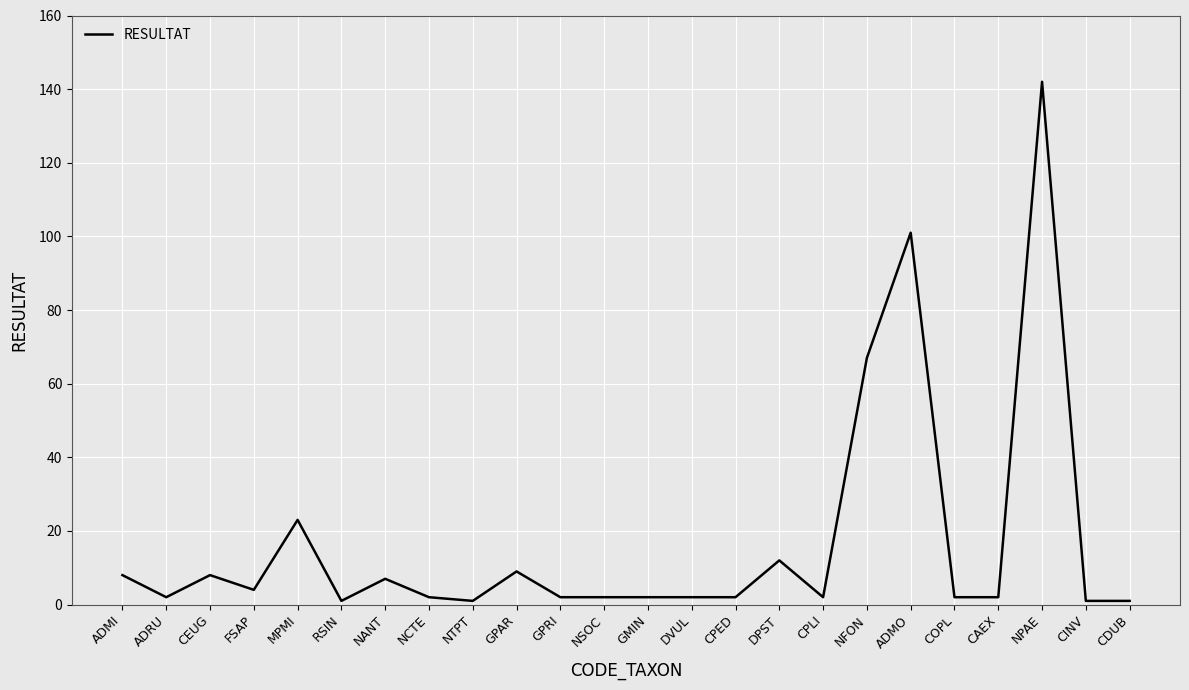

At which label does the data first exceed 2?

ADMI